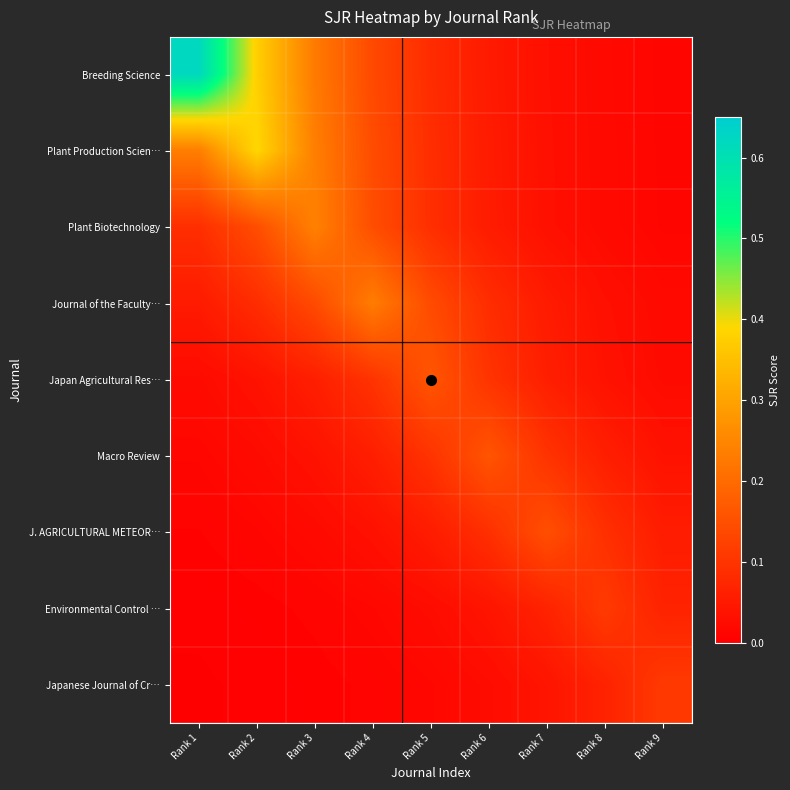

Between Rank 2 and Rank 4, which series saw the biggest shift?

Plant Production Scien…